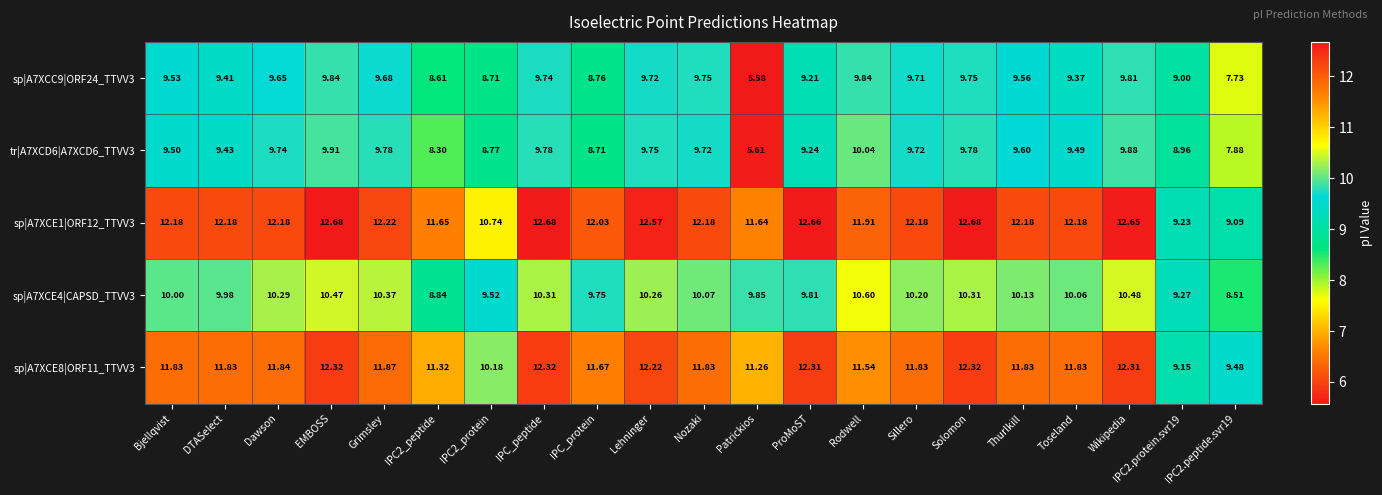

At which label does sp|A7XCE8|ORF11_TTVV3 first exceed 11?

Bjellqvist